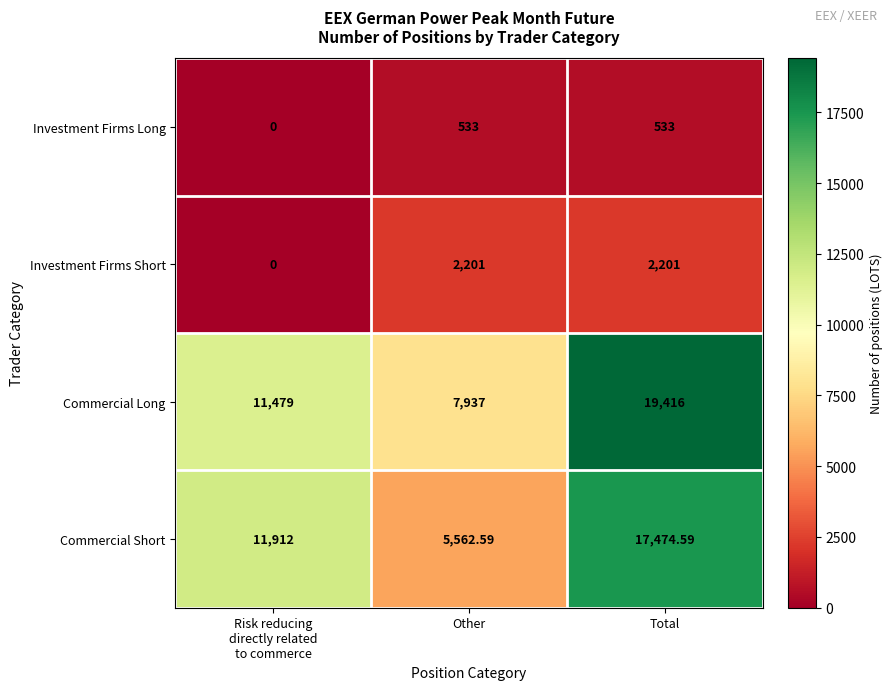

Which series has the largest total across all categories?

Commercial Long